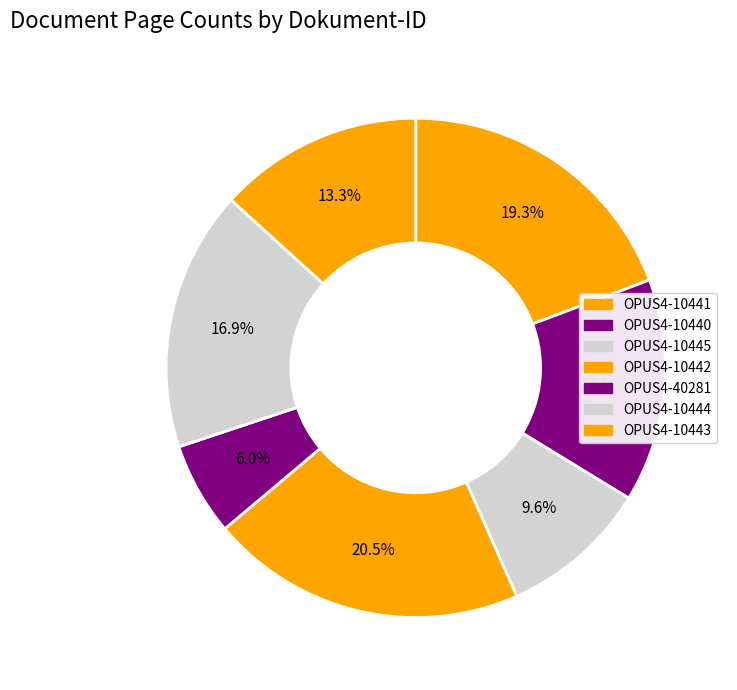

How many segments does this pie chart have?

7